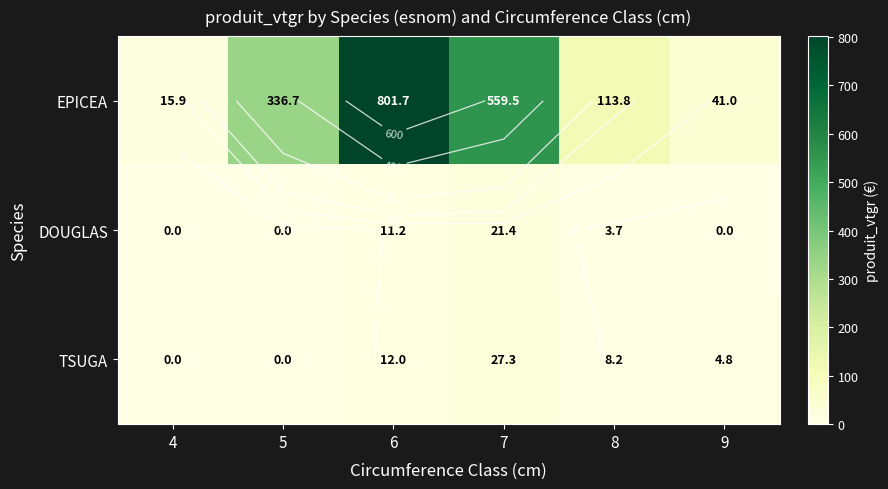

Which has a higher value, 5 or 8?

5